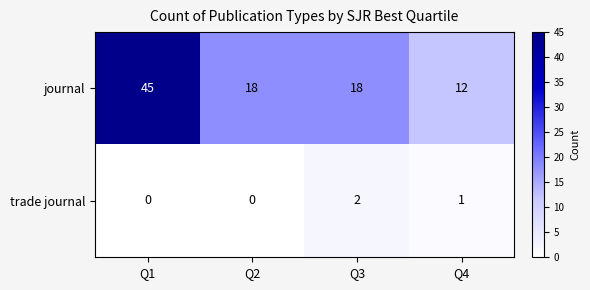

Reading left to right, transcribe all the data shown in this chart.

journal: Q1=45	Q2=18	Q3=18	Q4=12
trade journal: Q1=0	Q2=0	Q3=2	Q4=1